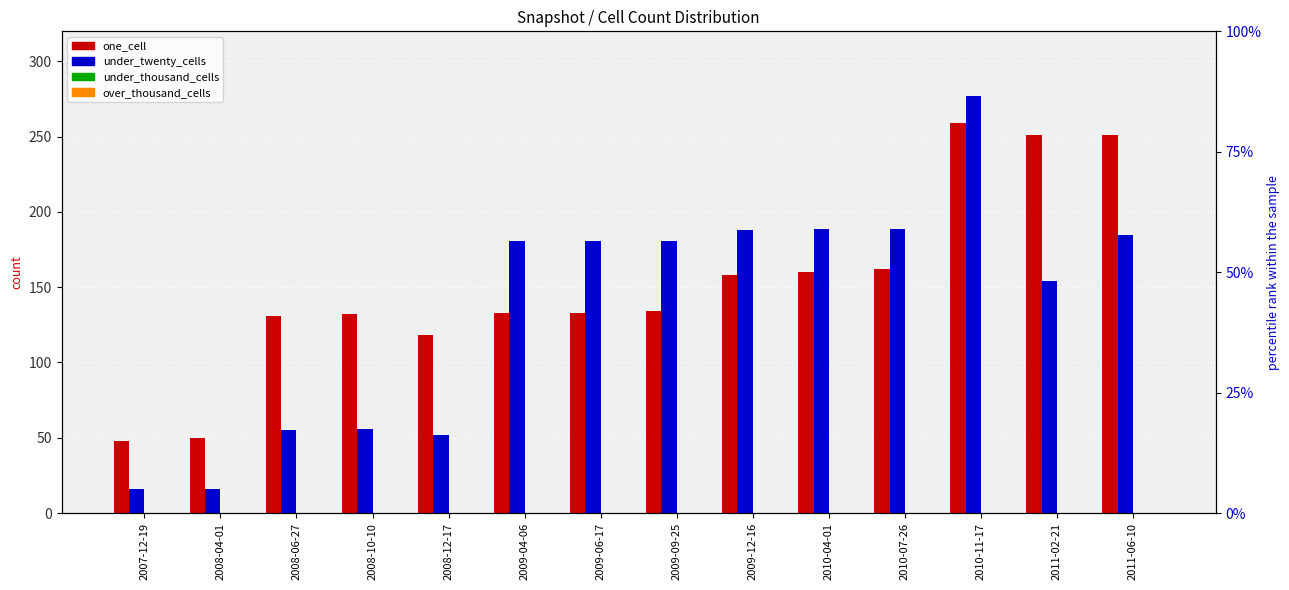

Where does the under_twenty_cells series first go above 181?

2009-12-16